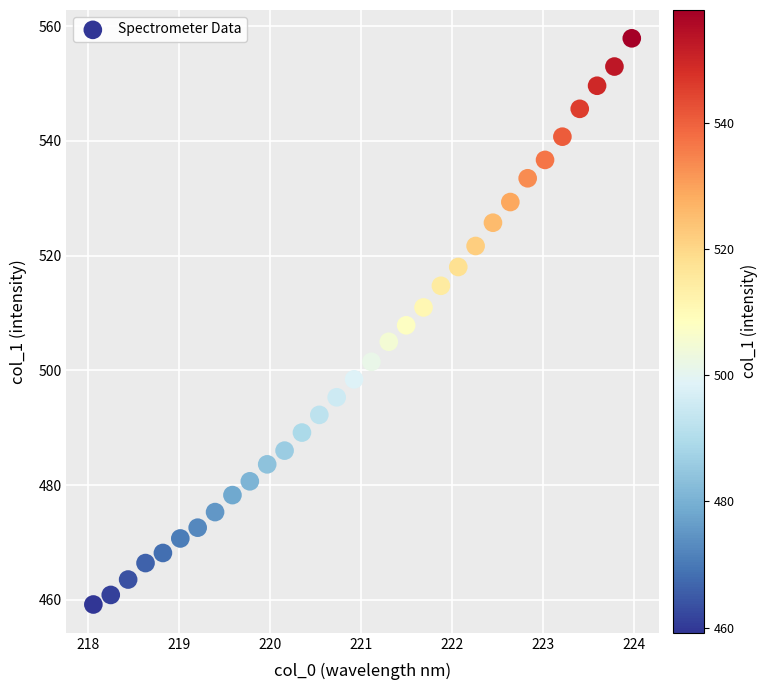

What is the range of Y values (max minus min)?

98.7